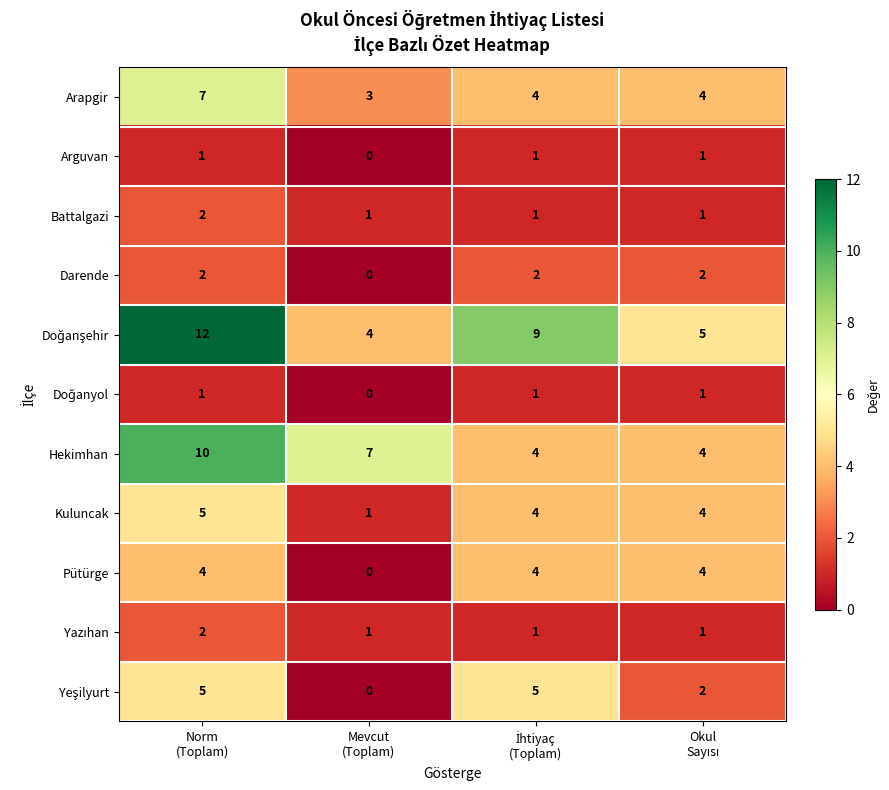

What is the difference between the maximum and minimum values in the Hekimhan series?

6